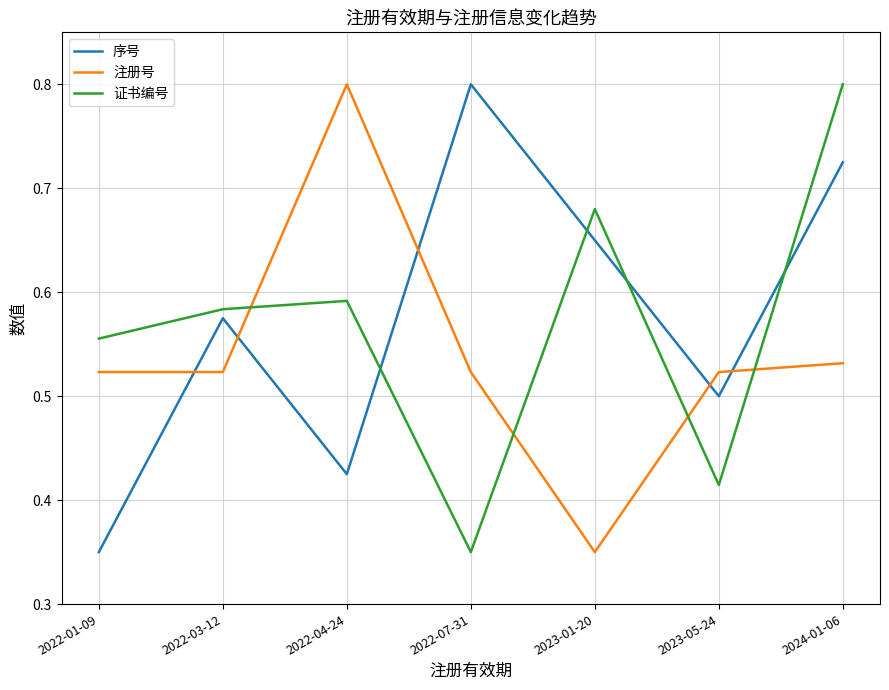

True or false: 证书编号 has a value of 0.6 at 2022-07-31.

False